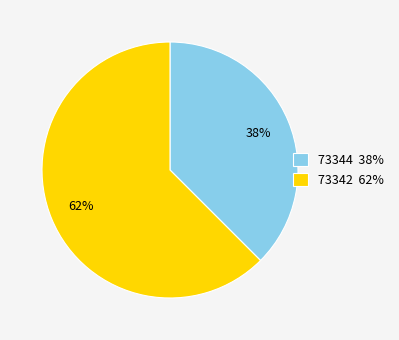

To the nearest percent, what is the average slice percentage?

50%